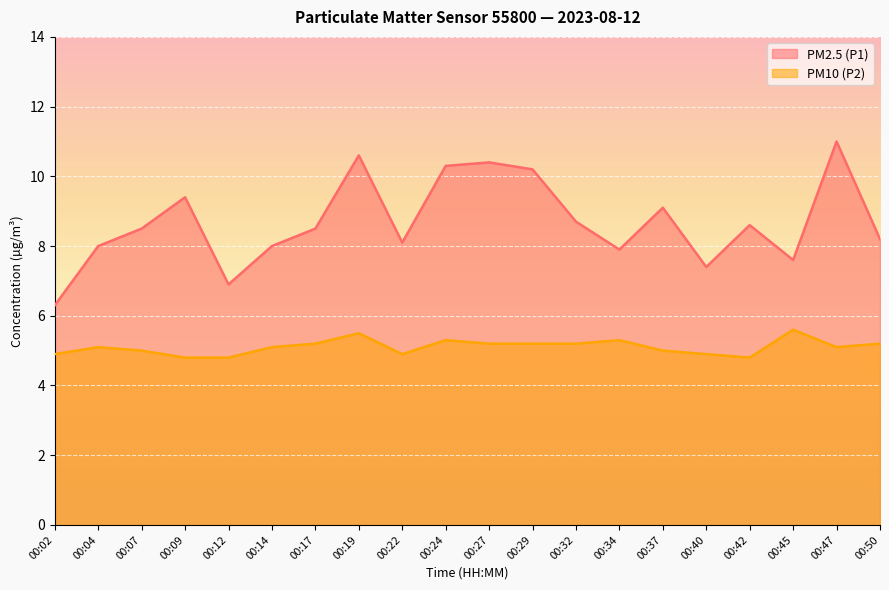

At which label does PM10 (P2) reach its minimum?

00:09